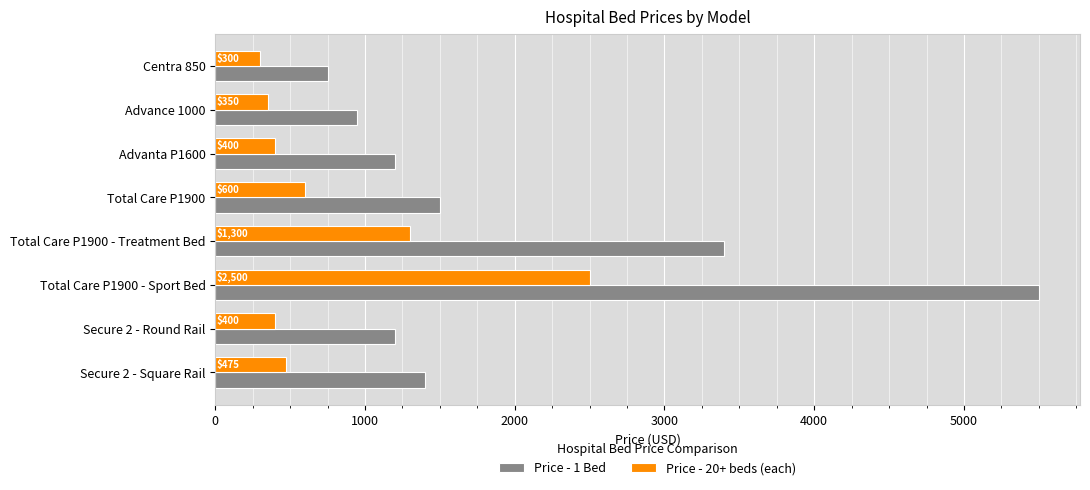

At how many categories does at least one series exceed 1136?

6